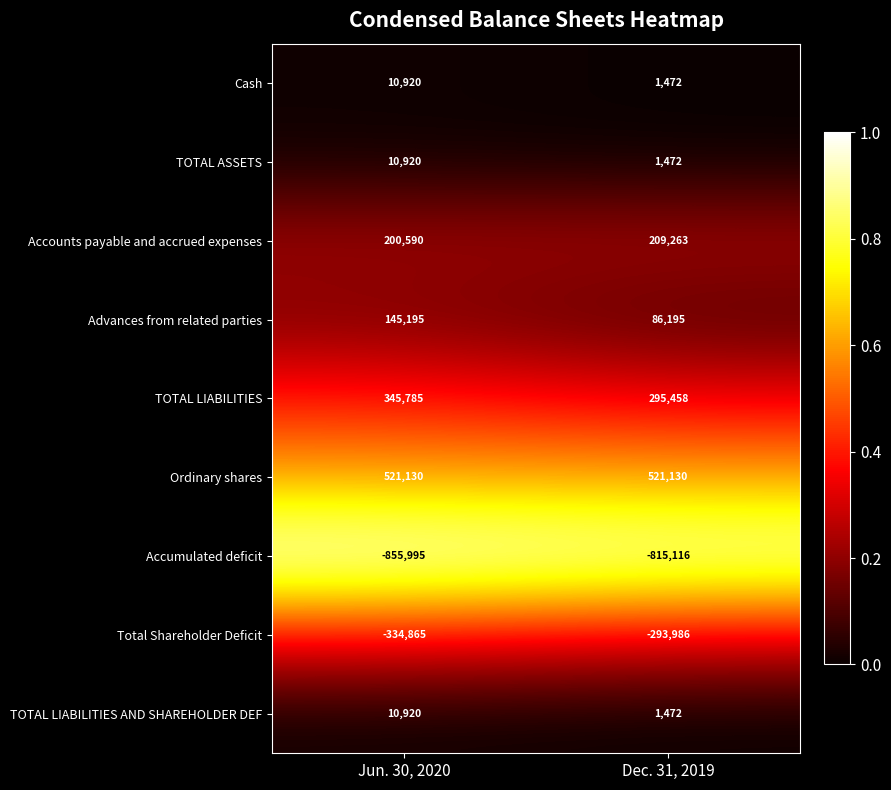

What is the maximum value for TOTAL LIABILITIES AND SHAREHOLDER DEF?

10920